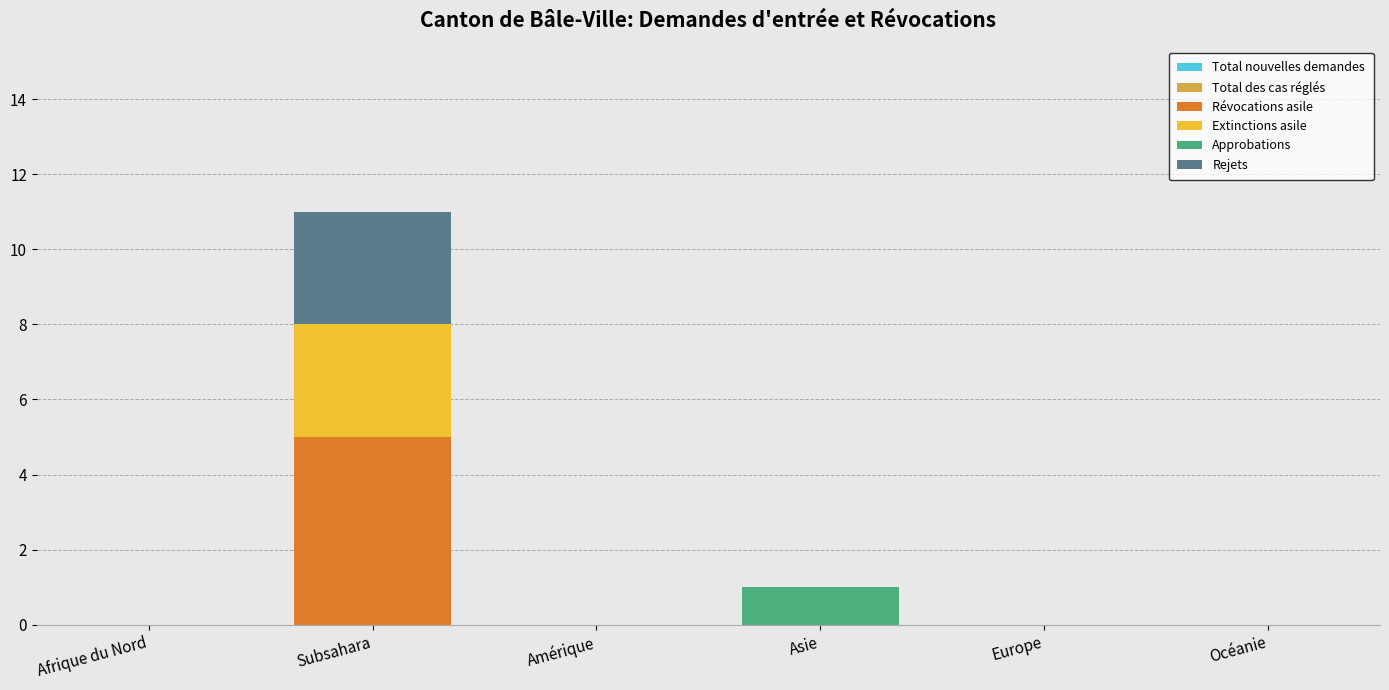

At which category is the sum across all series the highest?

Subsahara